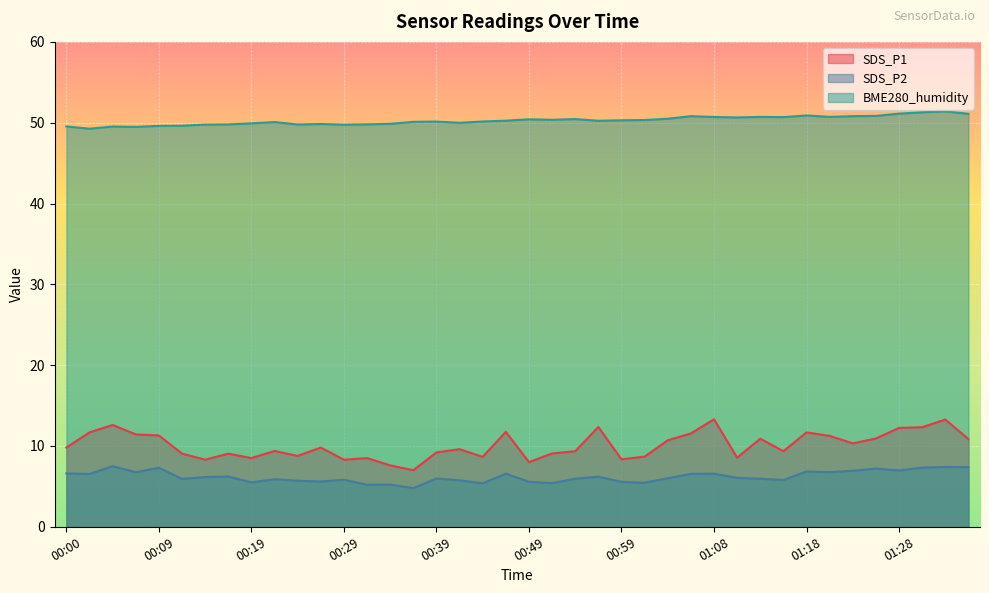

Which series has the widest spread of values?

SDS_P1